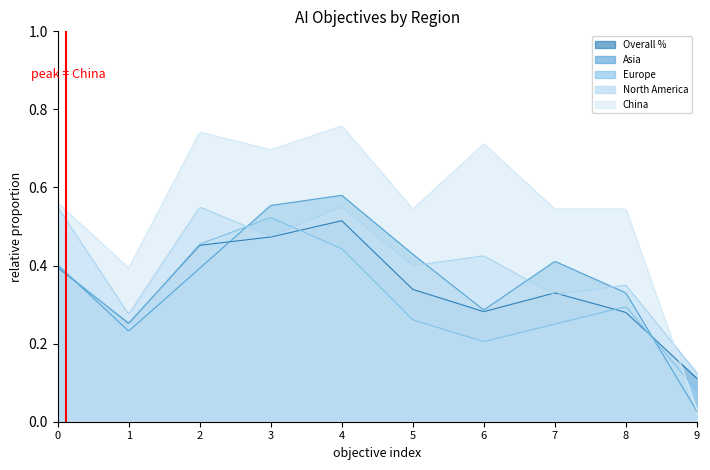

Which series has the largest total across all categories?

China